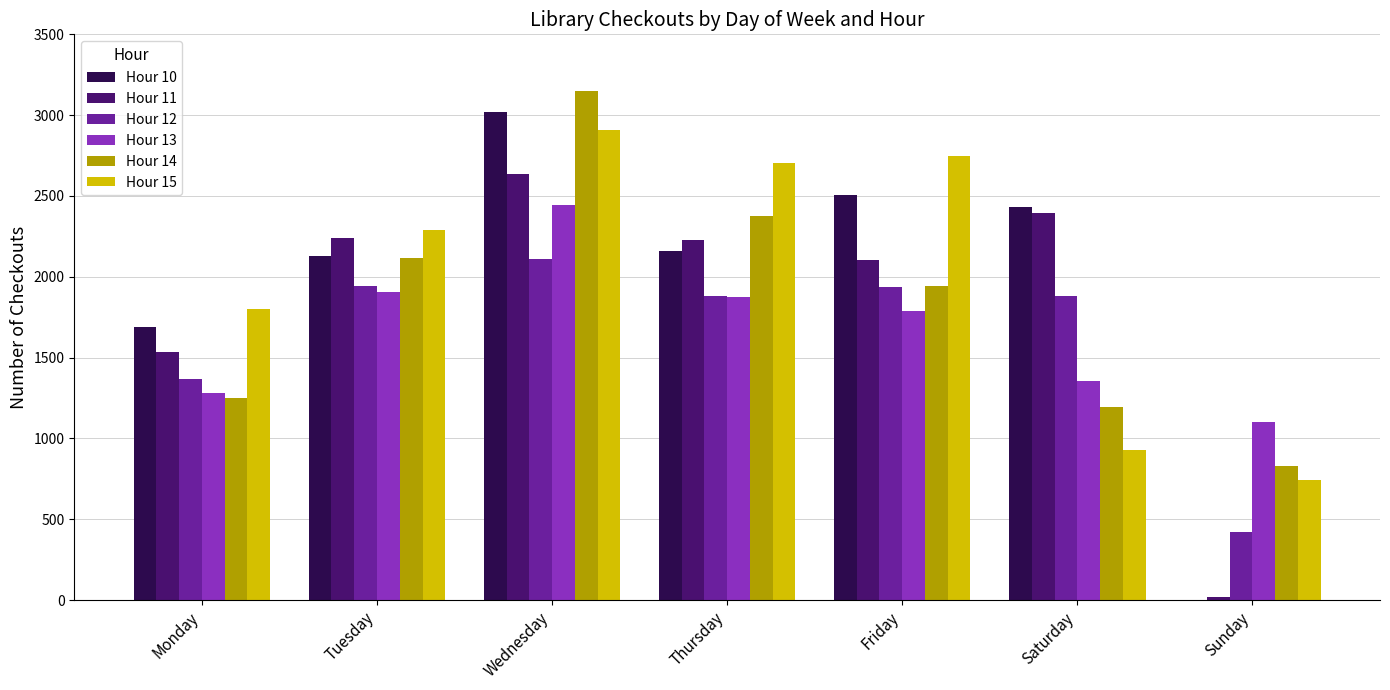

What is the sum of all Hour 14 values?

12862